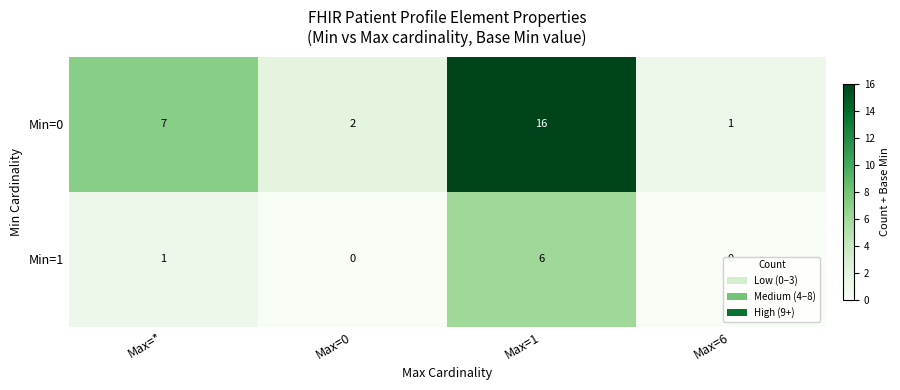

Count the Min=1 values in the range 0 to 6.

4